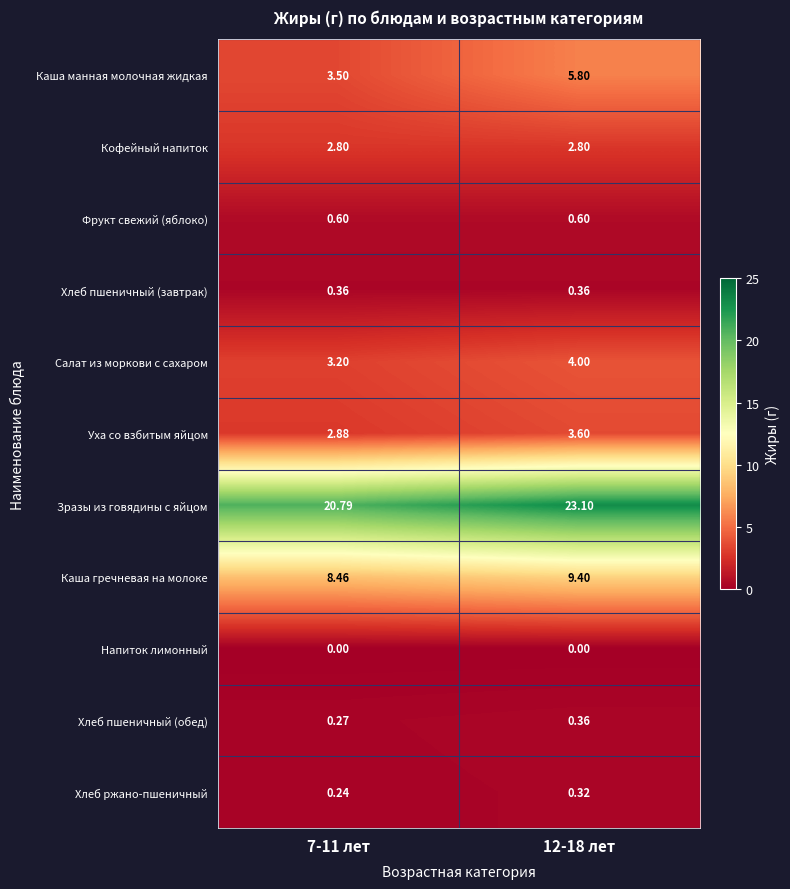

At which category is the sum across all series the highest?

12-18 лет